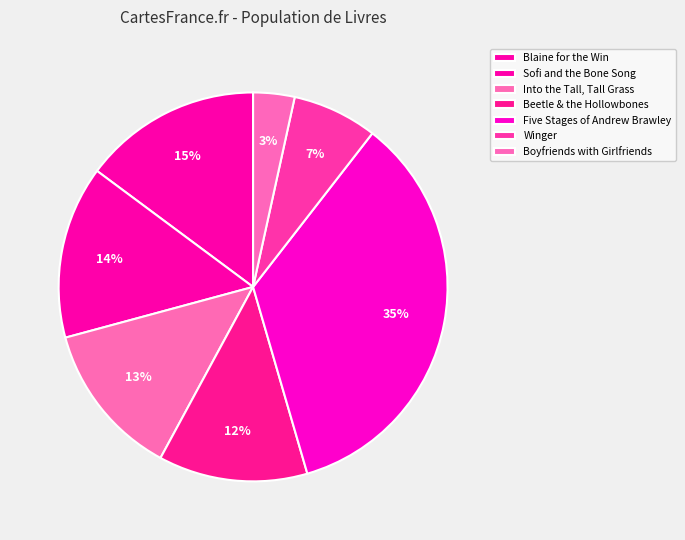

Rank the categories by value from lowest to highest.

Boyfriends with Girlfriends, Winger, Beetle & the Hollowbones, Into the Tall, Tall Grass, Sofi and the Bone Song, Blaine for the Win, Five Stages of Andrew Brawley